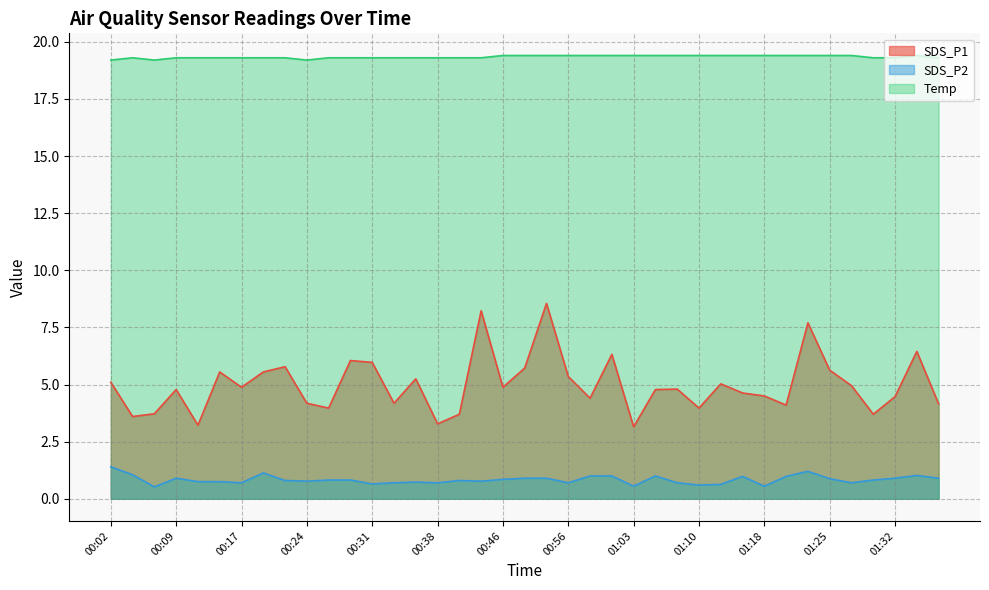

What is the minimum value shown in the chart?

0.5